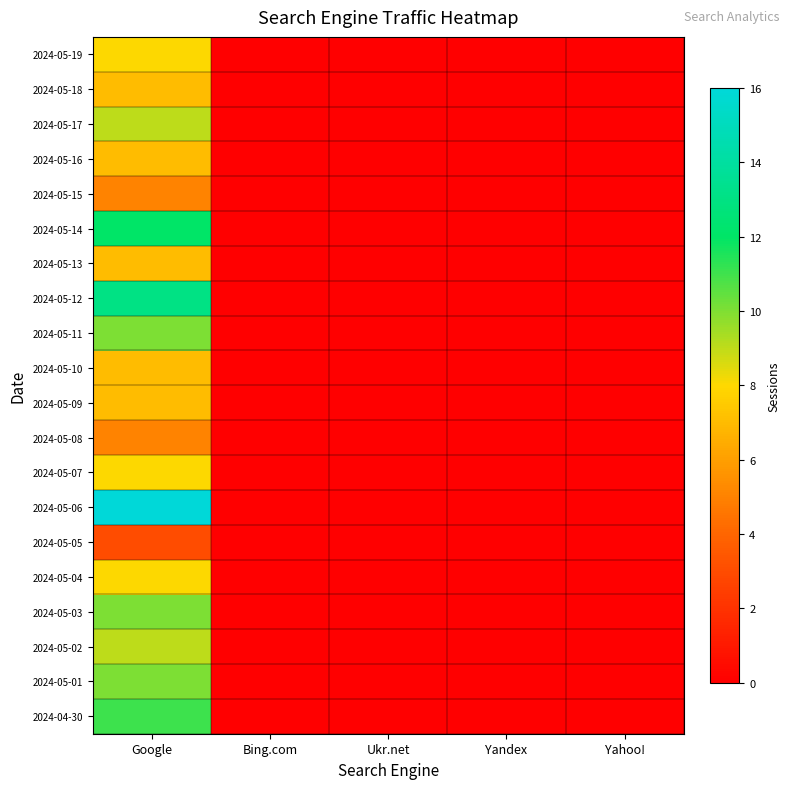

At how many categories does at least one series exceed 8?

1